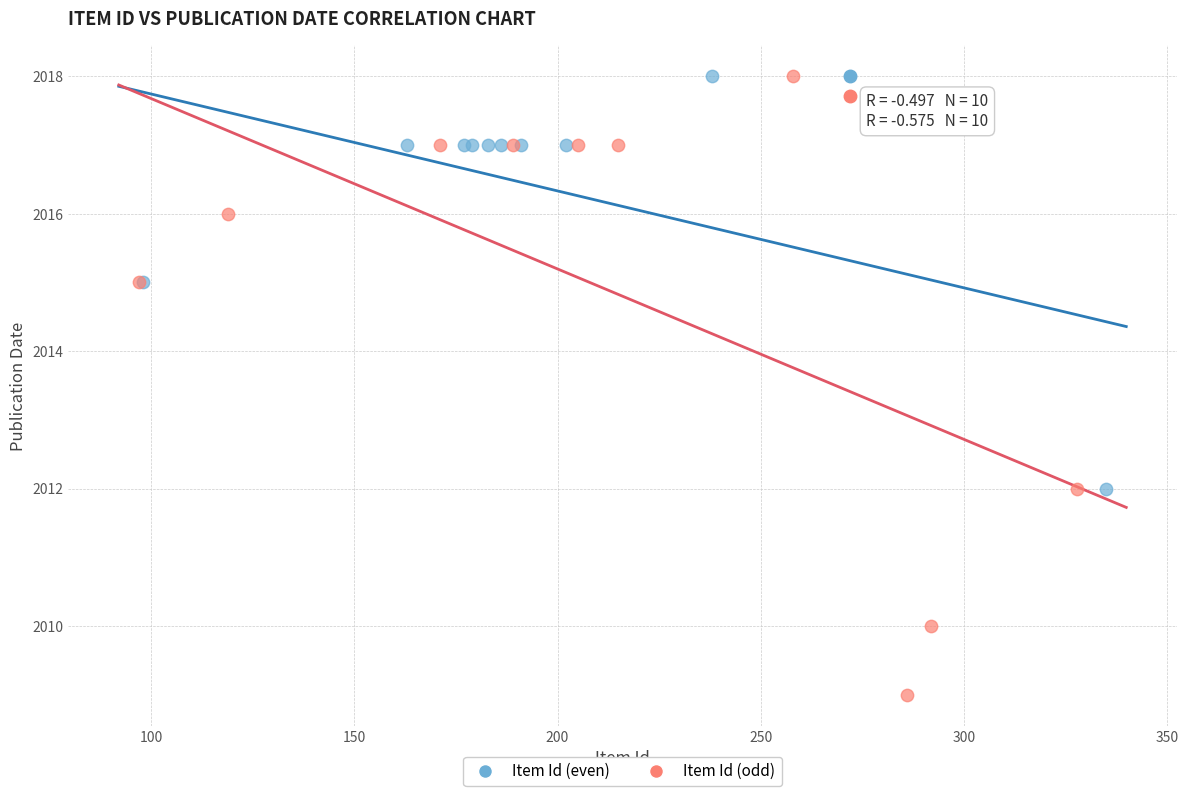

Which series reaches the minimum Y coordinate?

Item Id (odd)